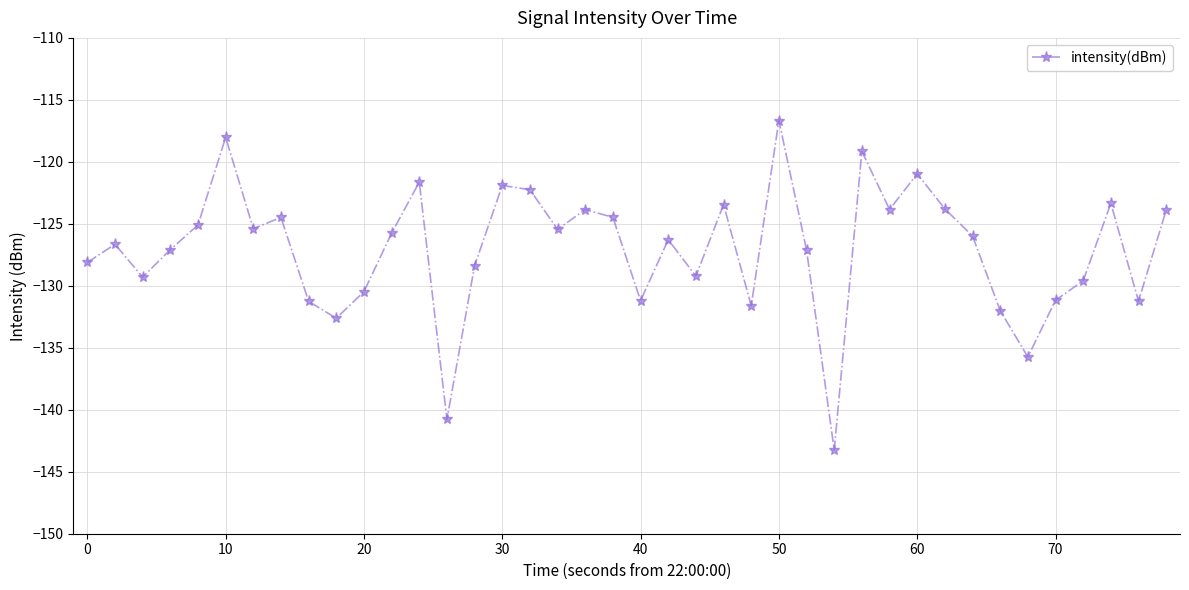

What is the maximum value shown in the chart?

-116.7